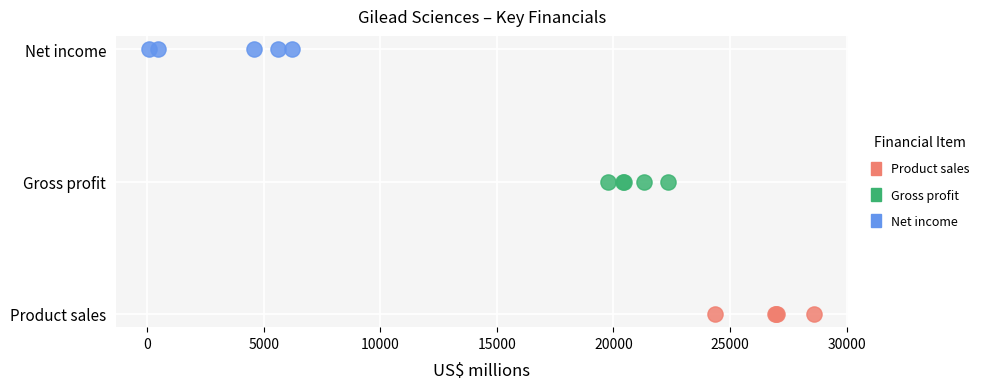

Which series reaches the minimum Y coordinate?

Product sales